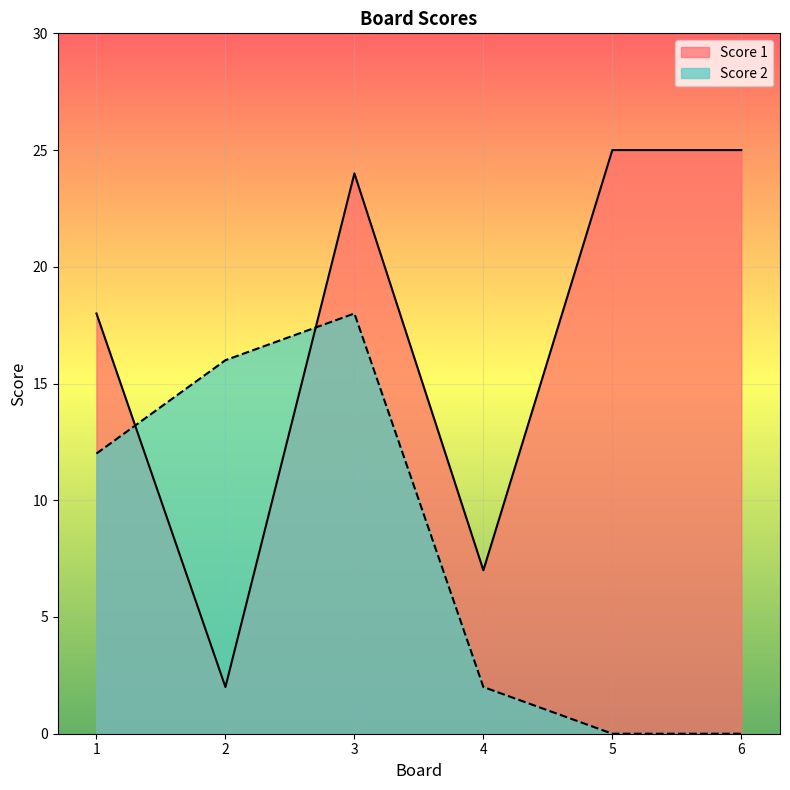

What is the difference between the Score 1 values at 4 and 6?

18